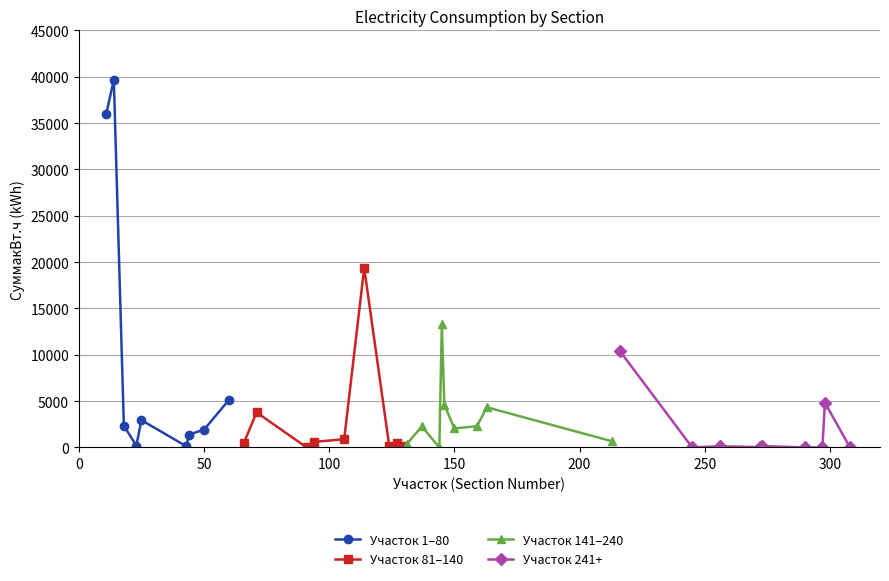

What is the average value of the Участок 241+ series?

1732.6